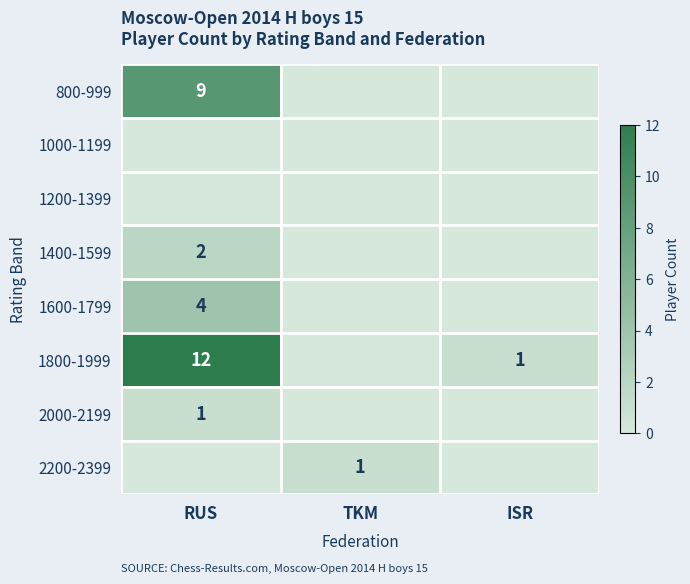

True or false: 1400-1599 has a value of 1 at RUS.

False